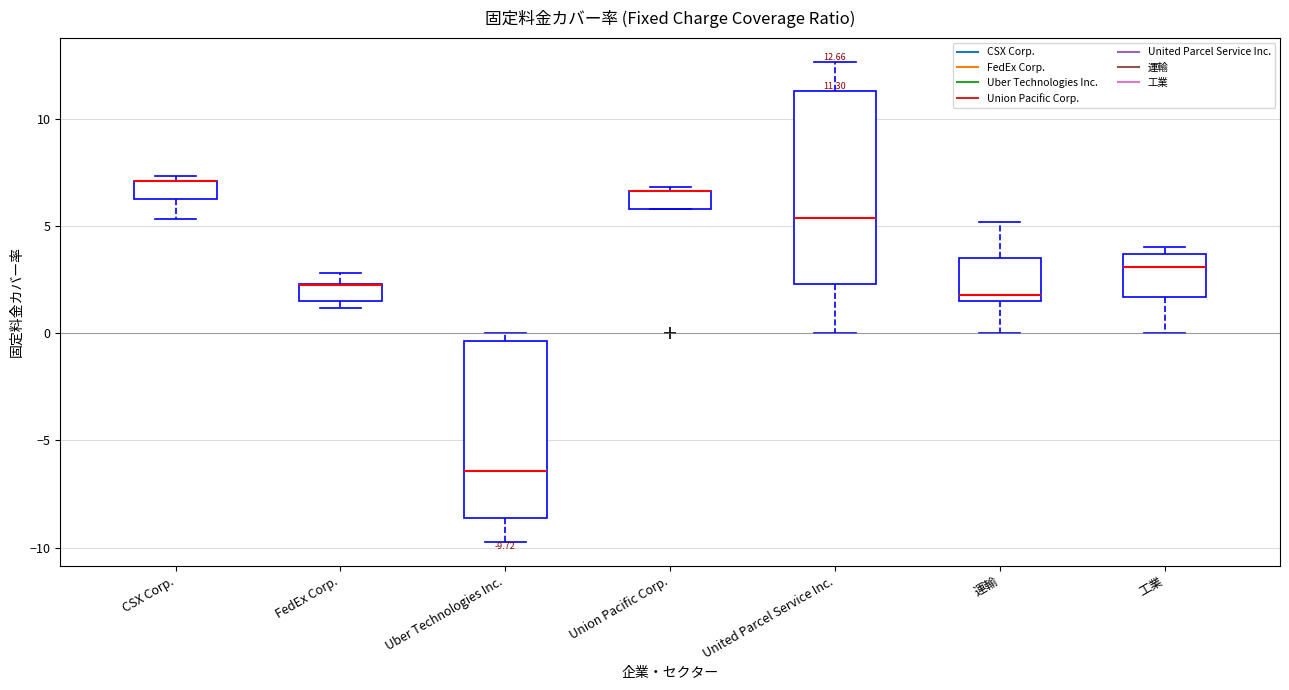

Which box is the tallest, from its lower edge to its upper edge?

United Parcel Service Inc.